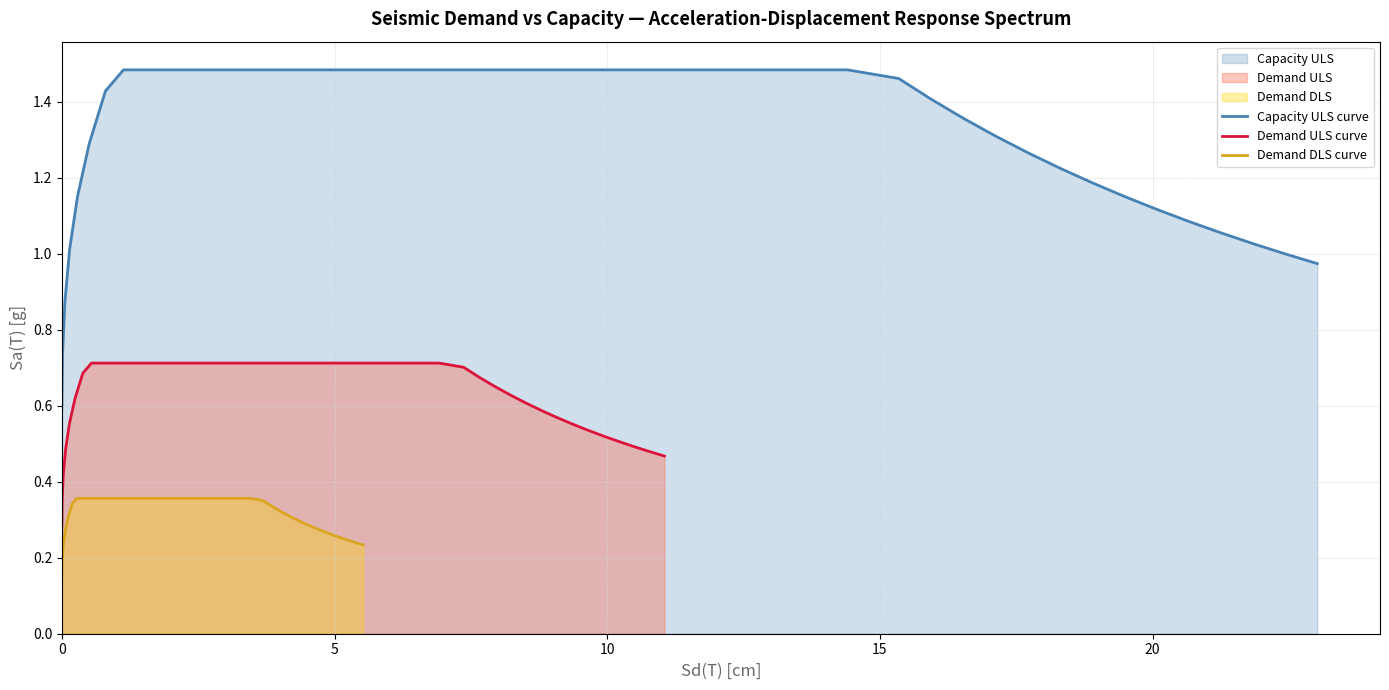

What is the lowest value of the Capacity ULS curve series?

0.6